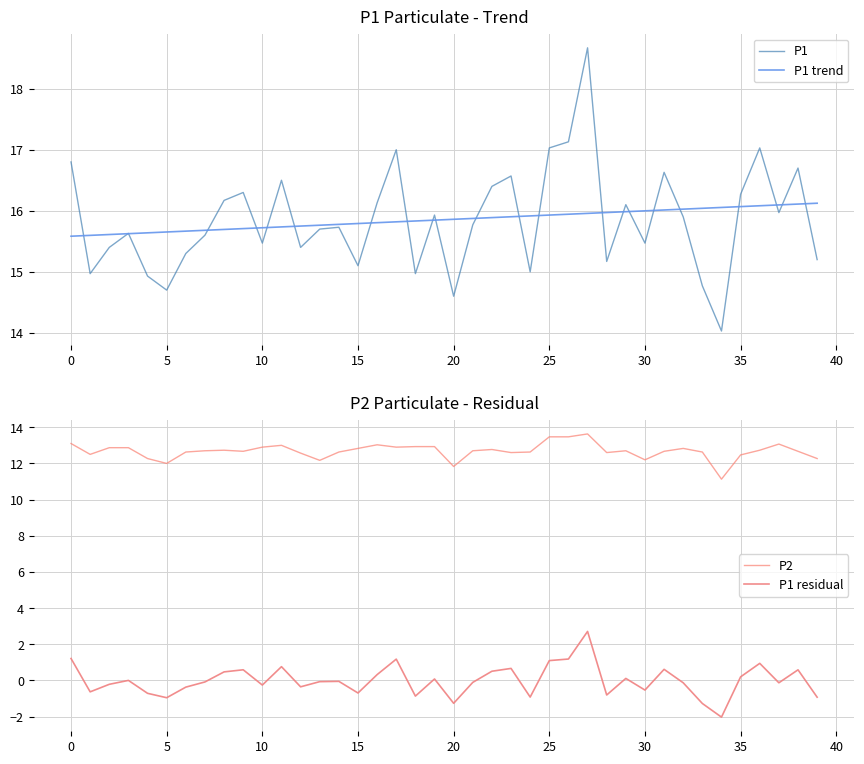

Which category has the highest value across all series?

27